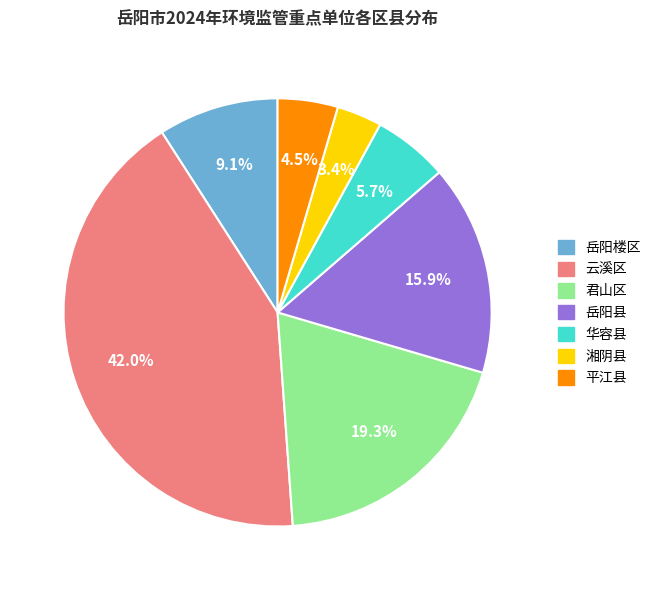

What is the smallest slice in the pie chart?

湘阴县